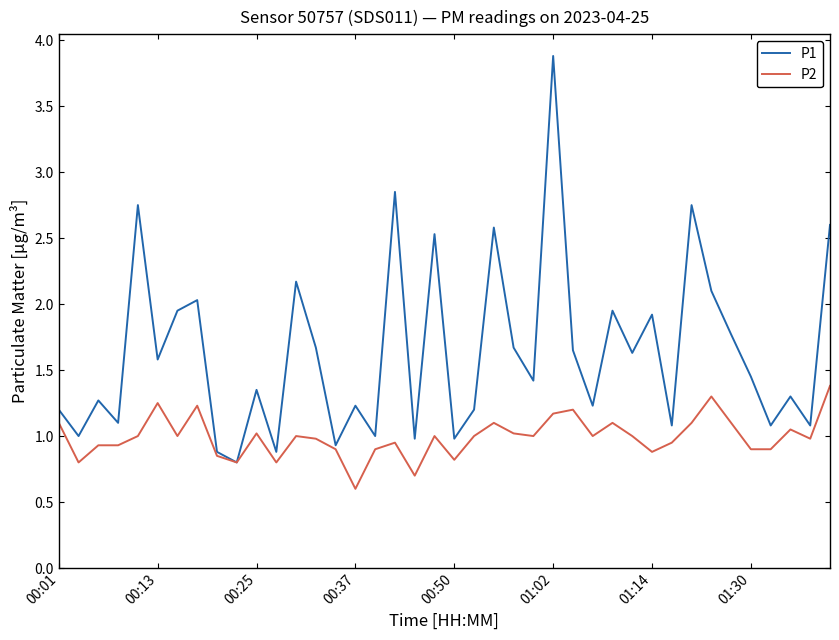

What is the maximum value for P1?

3.9